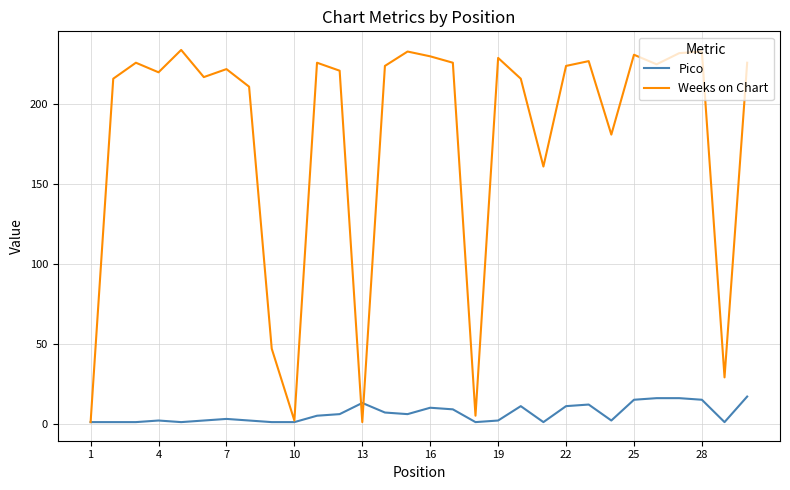

What is the maximum value shown in the chart?

234